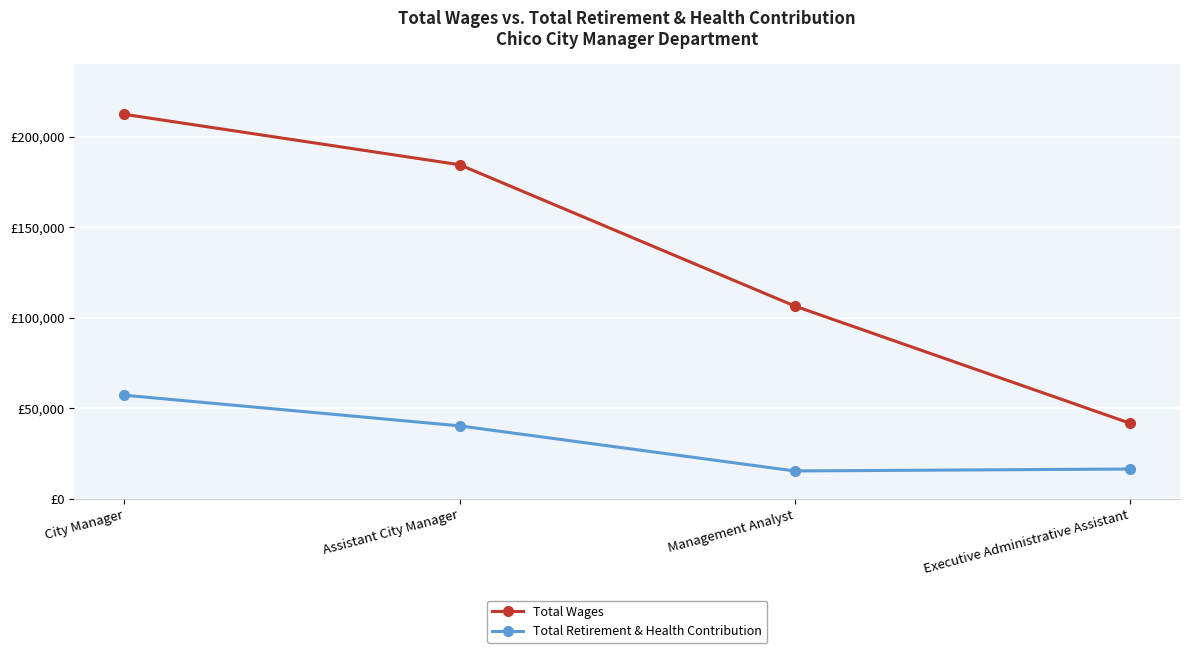

At which category is the sum across all series the highest?

City Manager